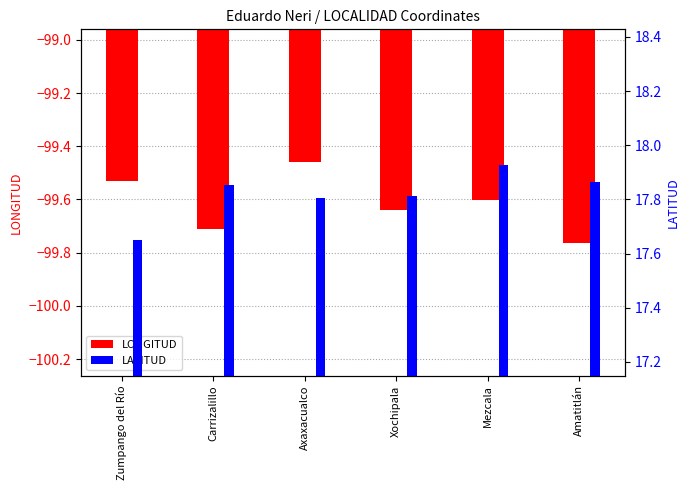

How many groups of bars are there?

6